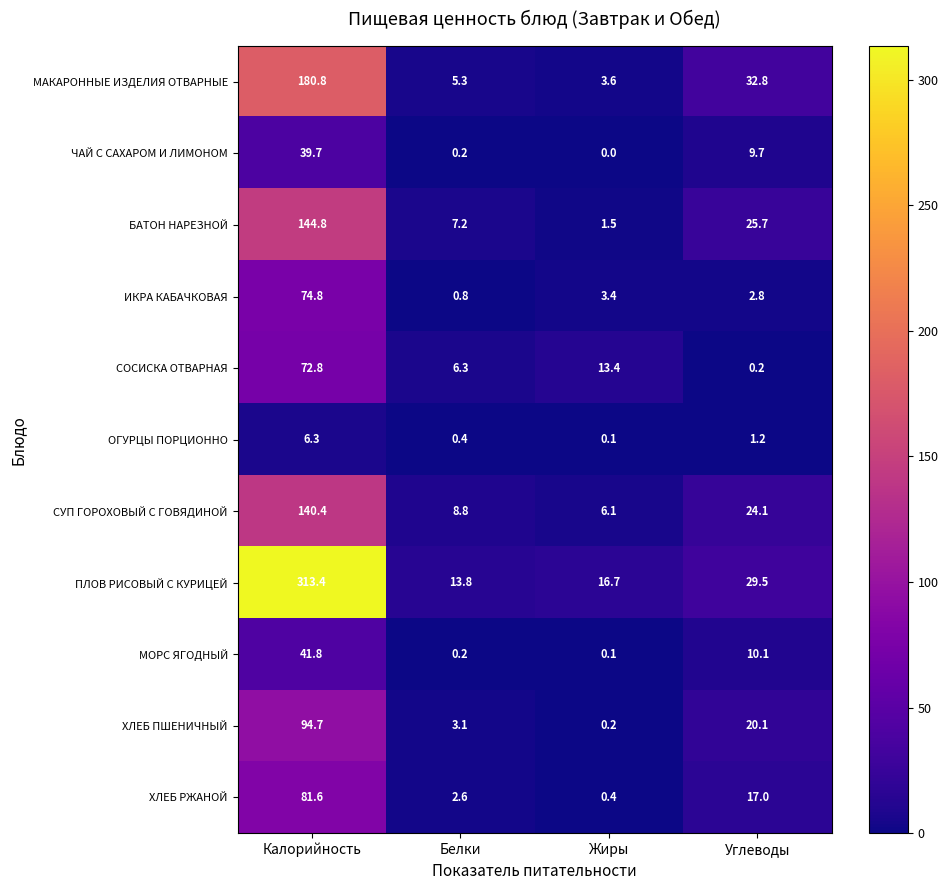

At Калорийность, list the series in order from largest to smallest.

ПЛОВ РИСОВЫЙ С КУРИЦЕЙ, МАКАРОННЫЕ ИЗДЕЛИЯ ОТВАРНЫЕ, БАТОН НАРЕЗНОЙ, СУП ГОРОХОВЫЙ С ГОВЯДИНОЙ, ХЛЕБ ПШЕНИЧНЫЙ, ХЛЕБ РЖАНОЙ, ИКРА КАБАЧКОВАЯ, СОСИСКА ОТВАРНАЯ, МОРС ЯГОДНЫЙ, ЧАЙ С САХАРОМ И ЛИМОНОМ, ОГУРЦЫ ПОРЦИОННО